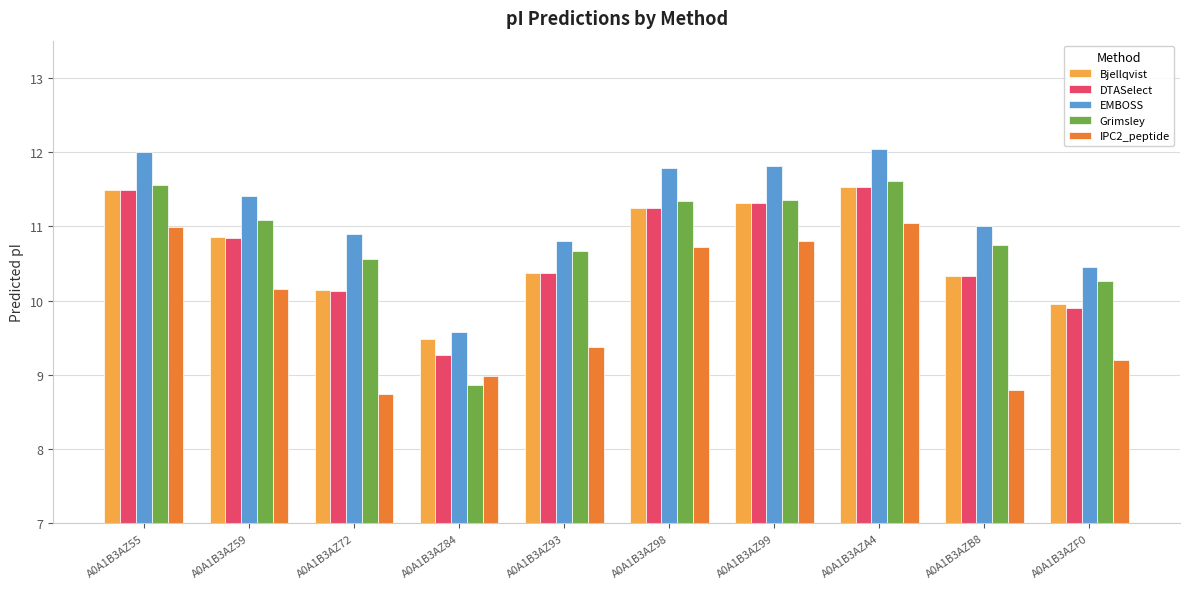

Count the number of categories in the chart.

10